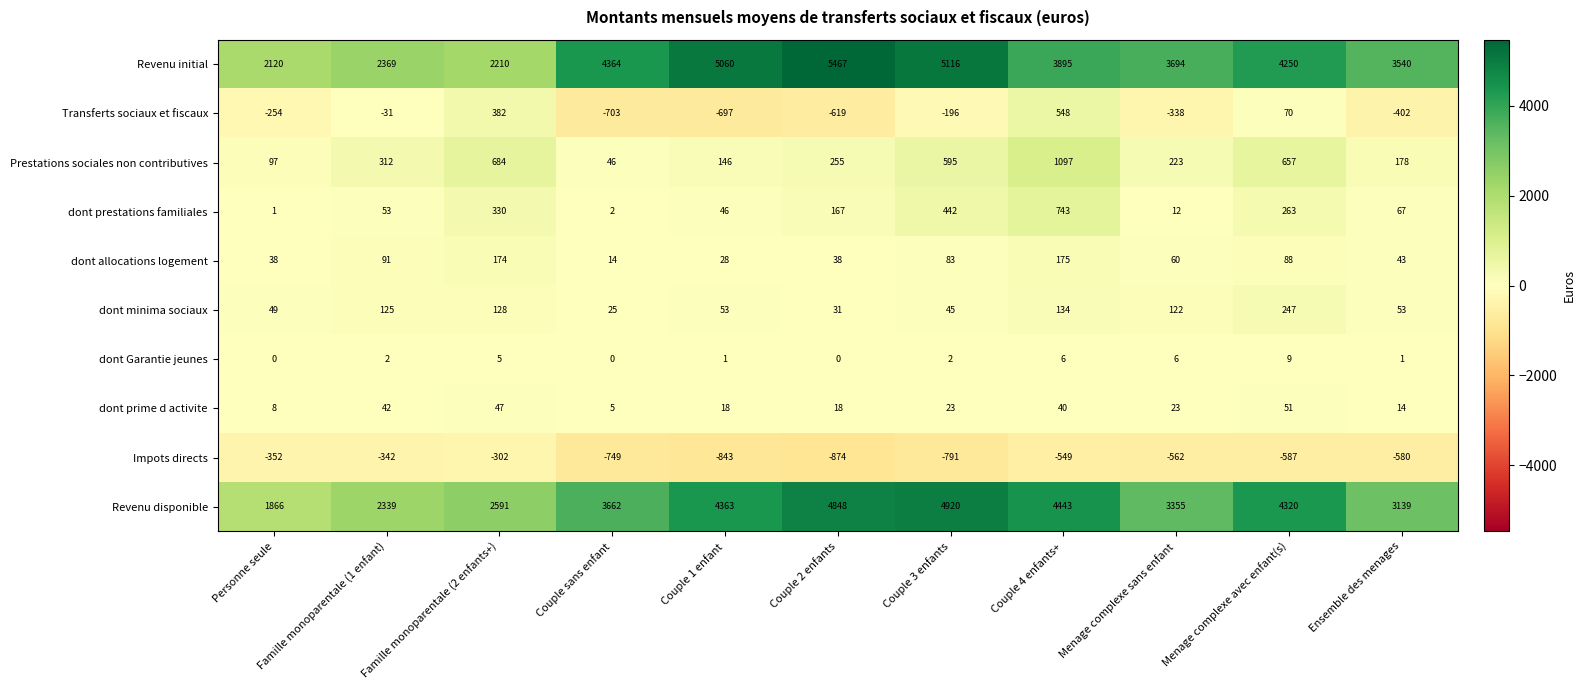

What is the sum of the dont Garantie jeunes values at Menage complexe avec enfant(s) and Famille monoparentale (1 enfant)?

11